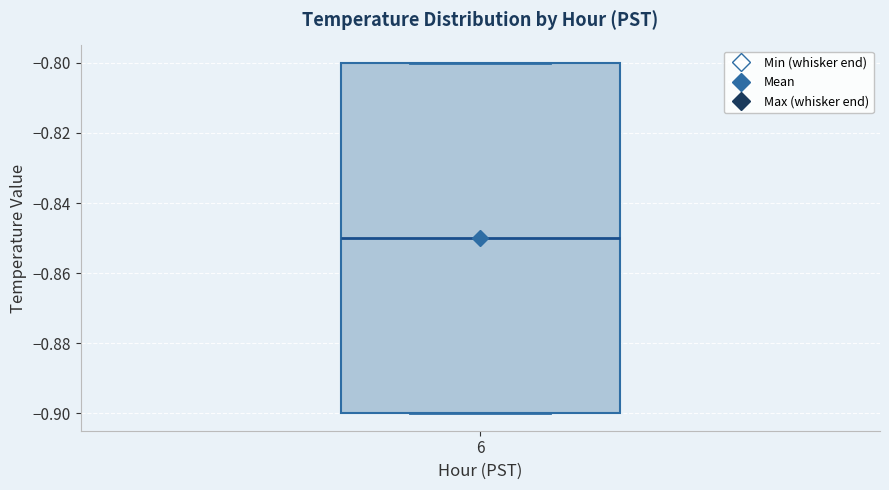

Transcribe this box plot: give where the median line is, the range the box spans, and where the two whiskers end, as read against the y-axis. The values are not printed on the chart, so give them approximately, as read against the axis.

median -0.85, box -0.90 to -0.80, whiskers -0.90 to -0.80